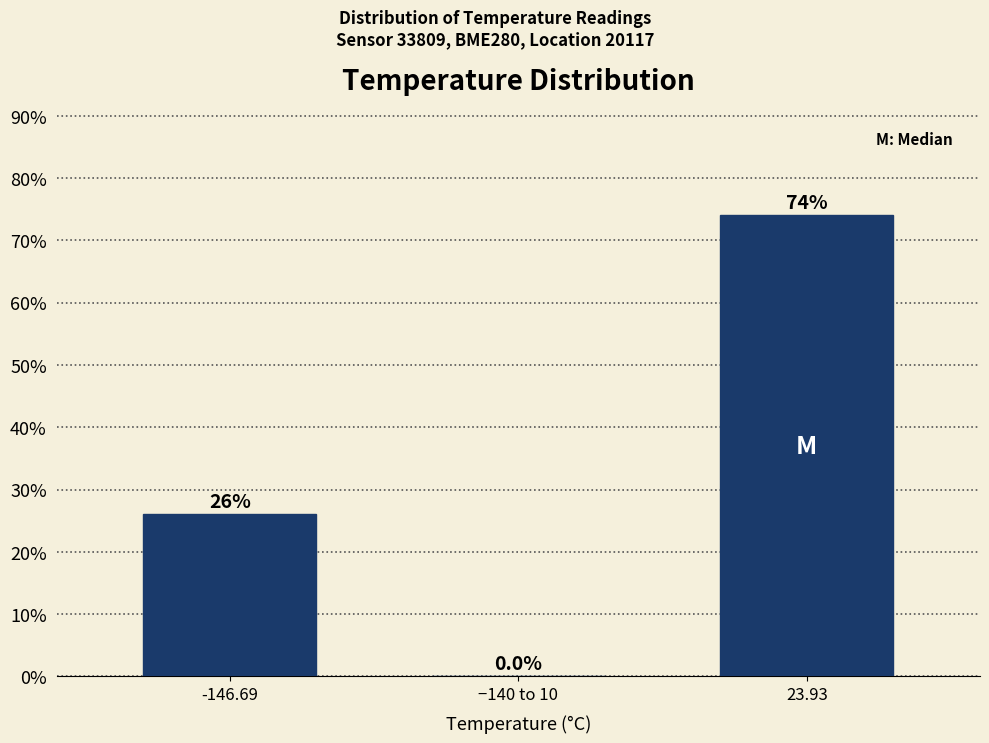

Reading left to right, extract all data points from this chart.

-146.69=26	−140 to 10=0	23.93=74